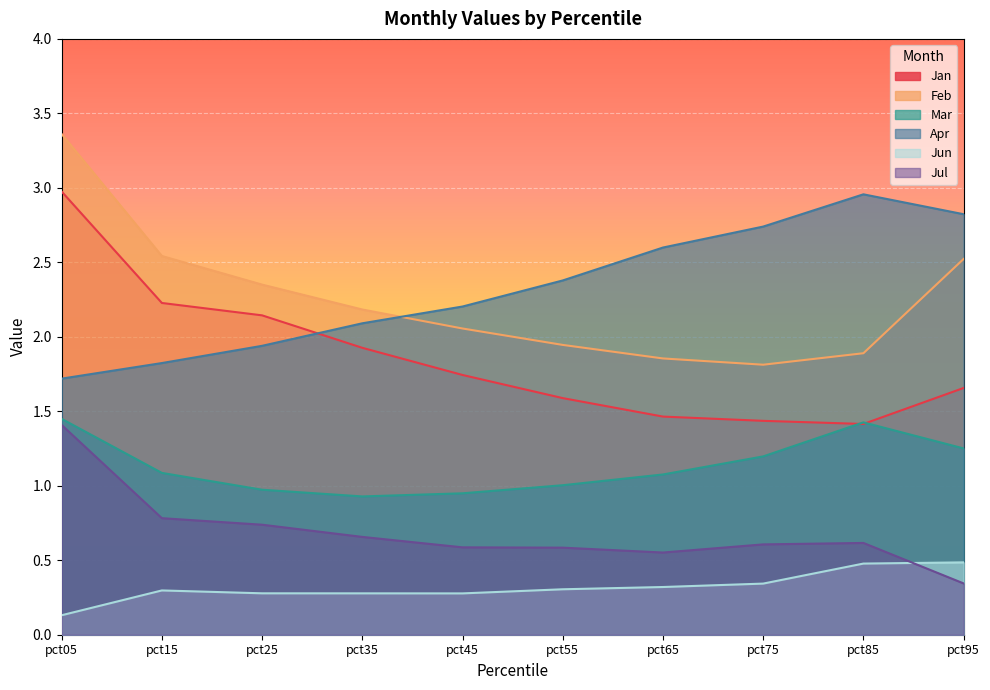

What is the value of the Jan point at the 3rd from the left?

2.1